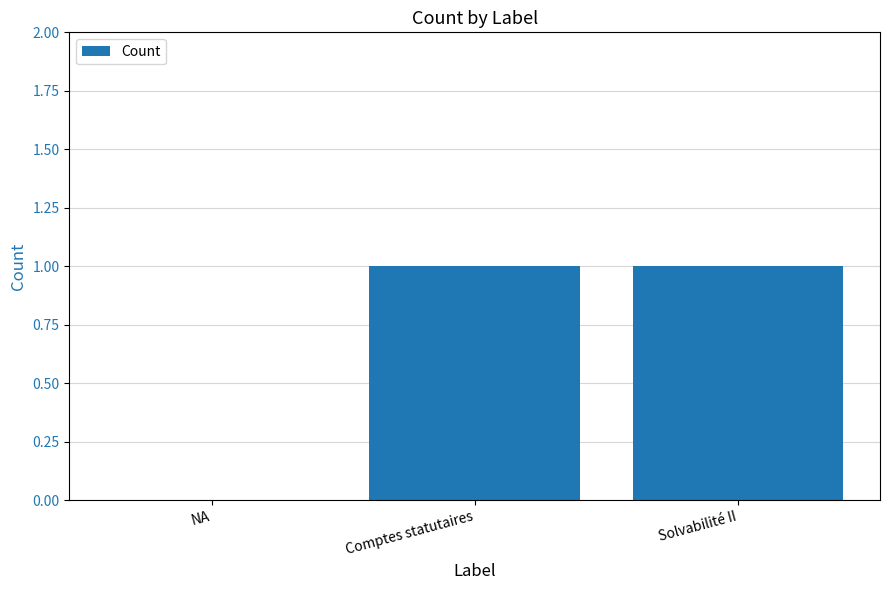

The chart shows a value of 1 at Comptes statutaires. True or false?

True